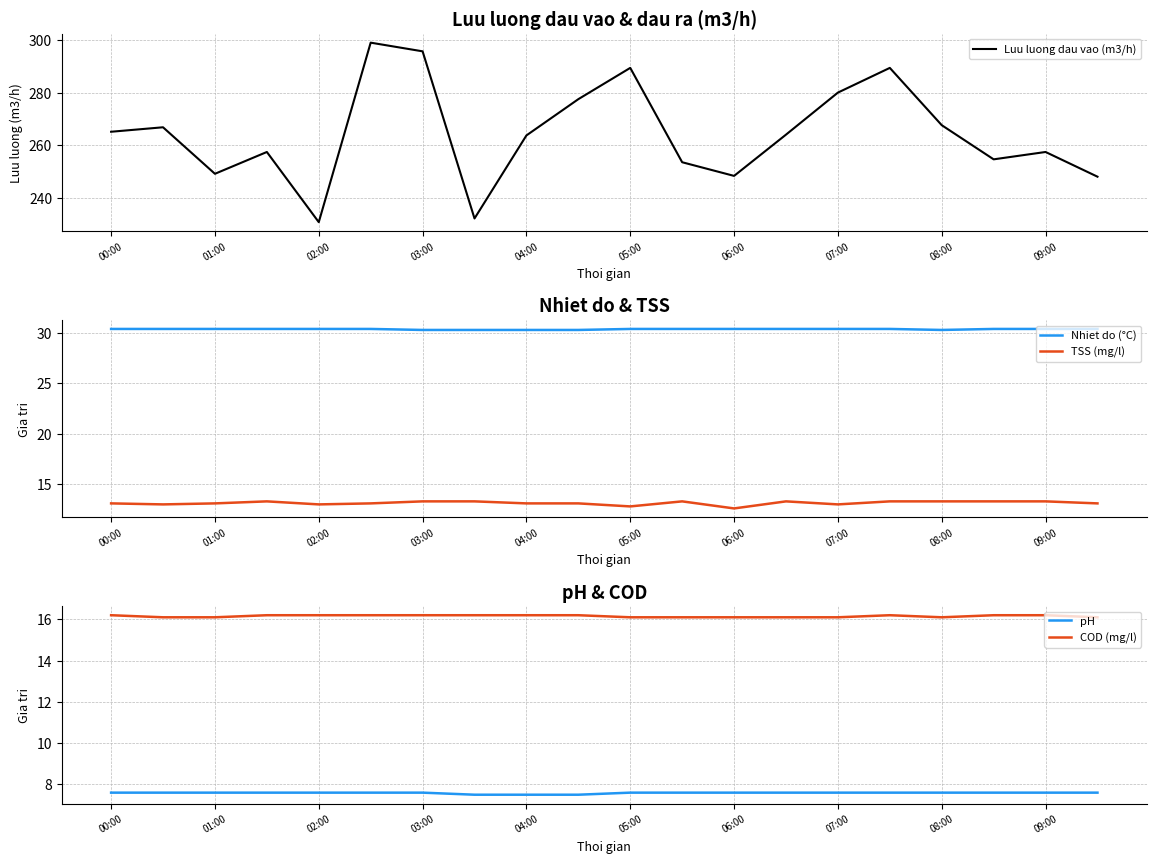

What is the lowest value of the Luu luong dau vao (m3/h) series?

230.7